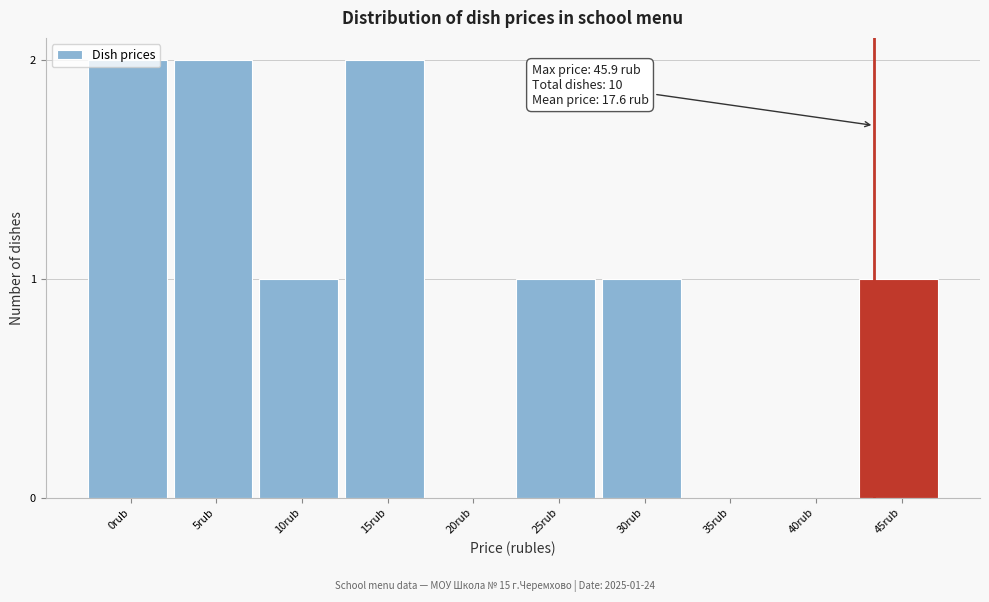

Which has a higher value, 40rub or 0rub?

0rub